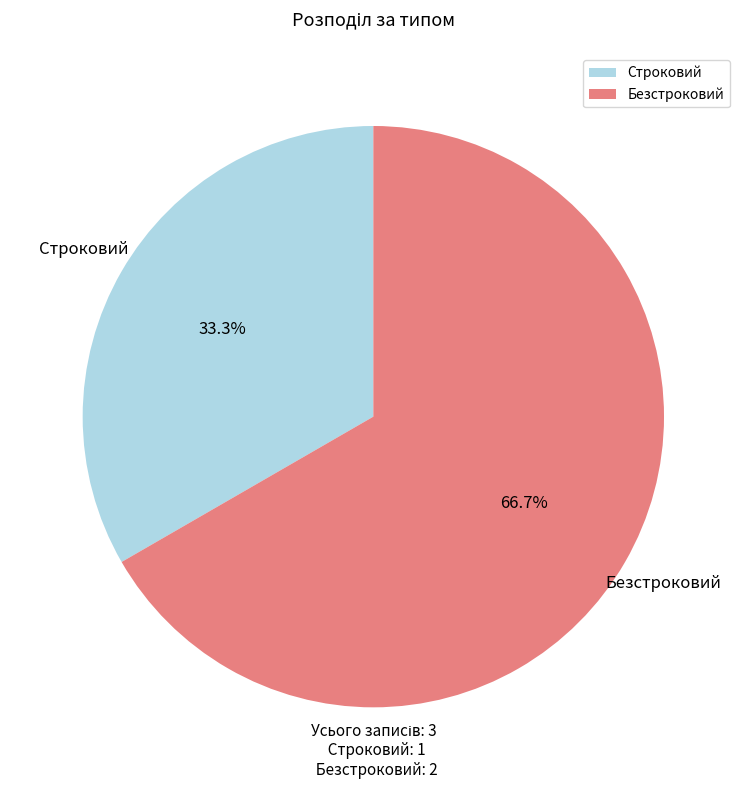

Which slice represents more than half of the pie?

Безстроковий